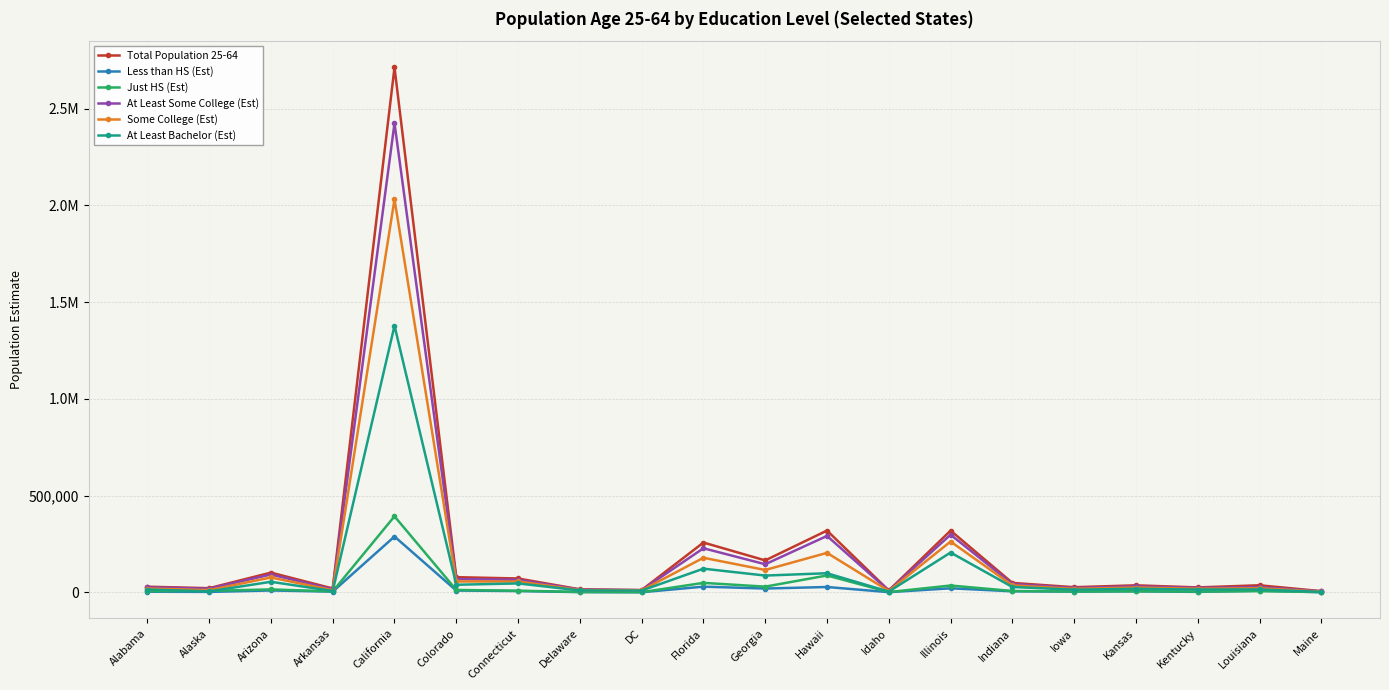

Is the value of At Least Bachelor (Est) at Maine greater than the value of Some College (Est) at DC?

No